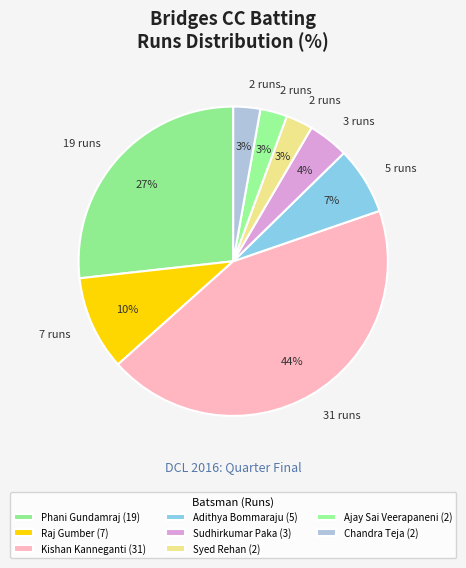

Is there any slice that represents more than half of the pie?

No